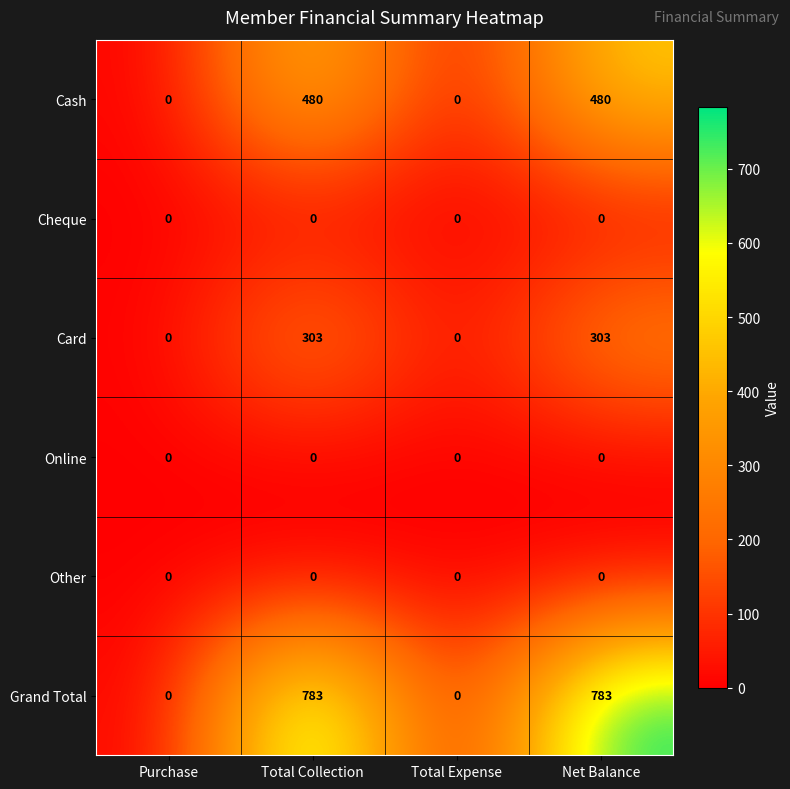

Which series has the largest range (max minus min)?

Grand Total